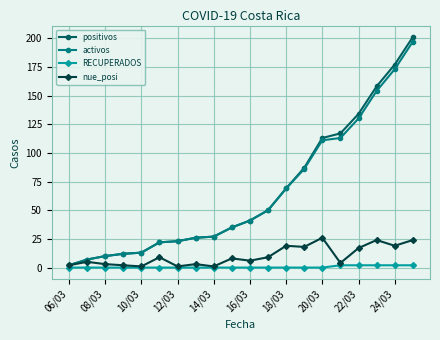

True or false: nue_posi has more than 0 points higher than both neighbors.

True